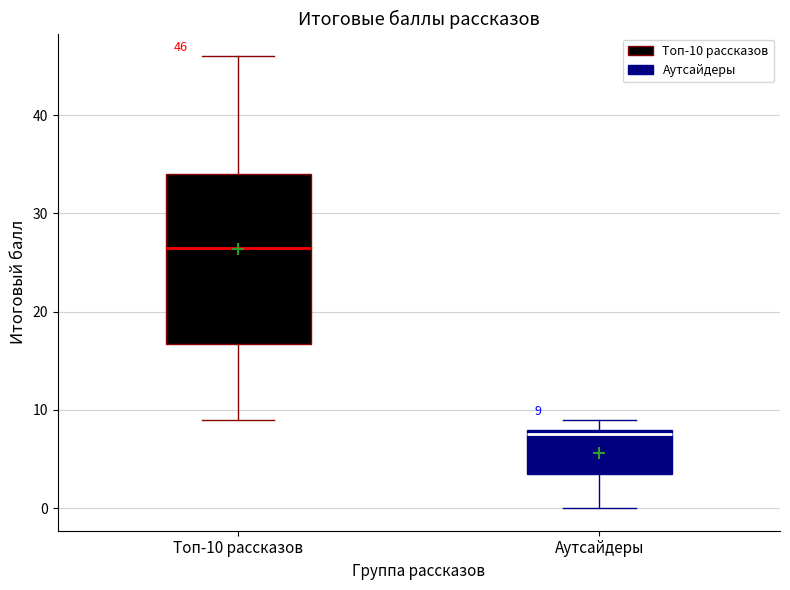

Which box is the tallest, from its lower edge to its upper edge?

Топ-10 рассказов